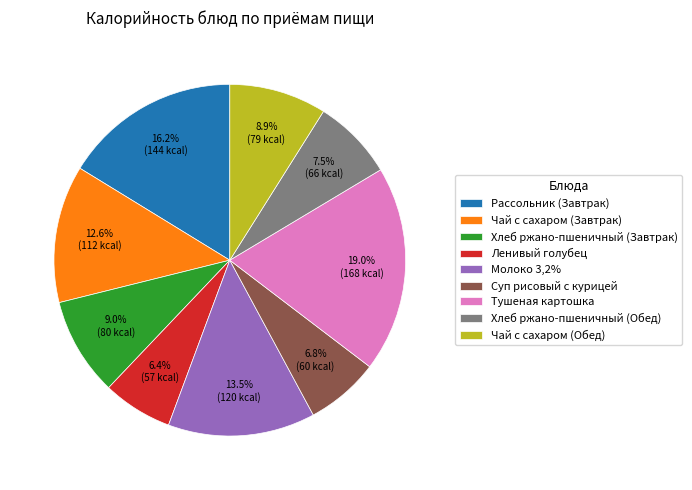

What is the ratio of the value at Ленивый голубец to the value at Тушеная картошка?

0.3